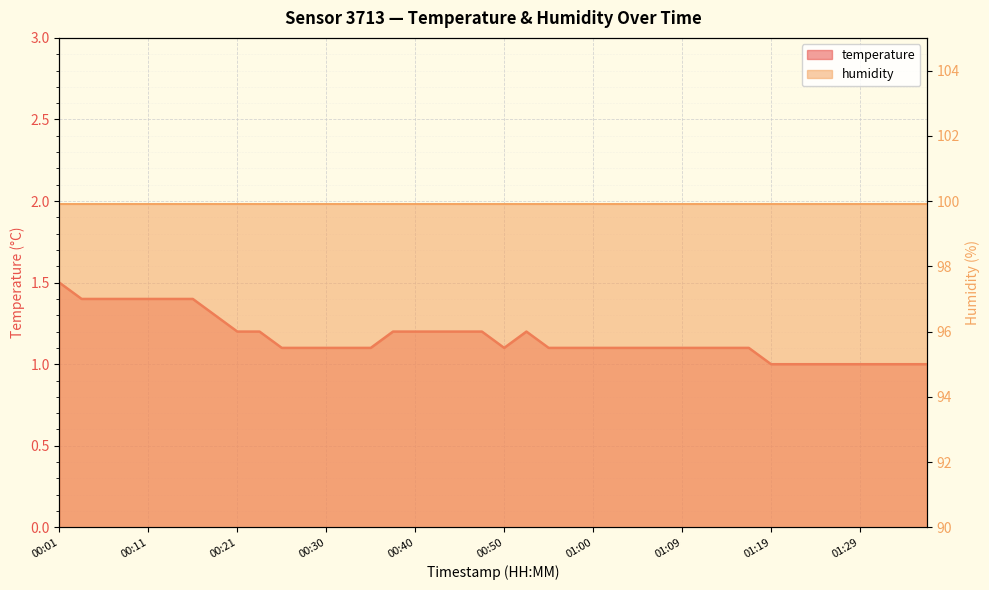

True or false: the data has more than 1 interior local peaks.

False